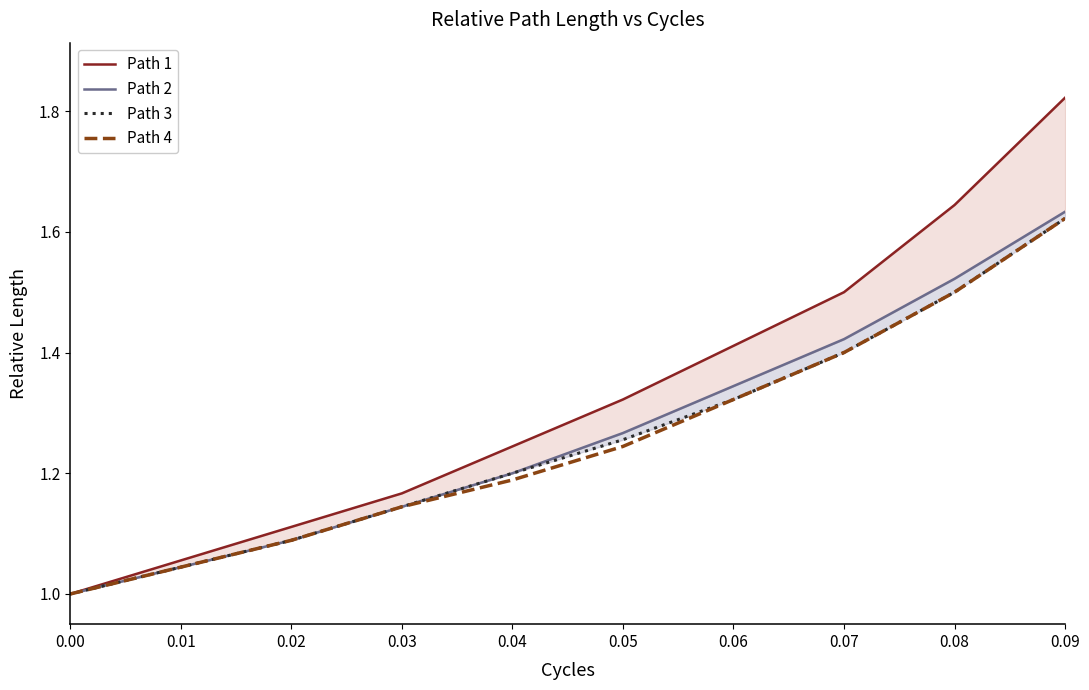

True or false: Path 3 and Path 2 intersect in this chart.

False